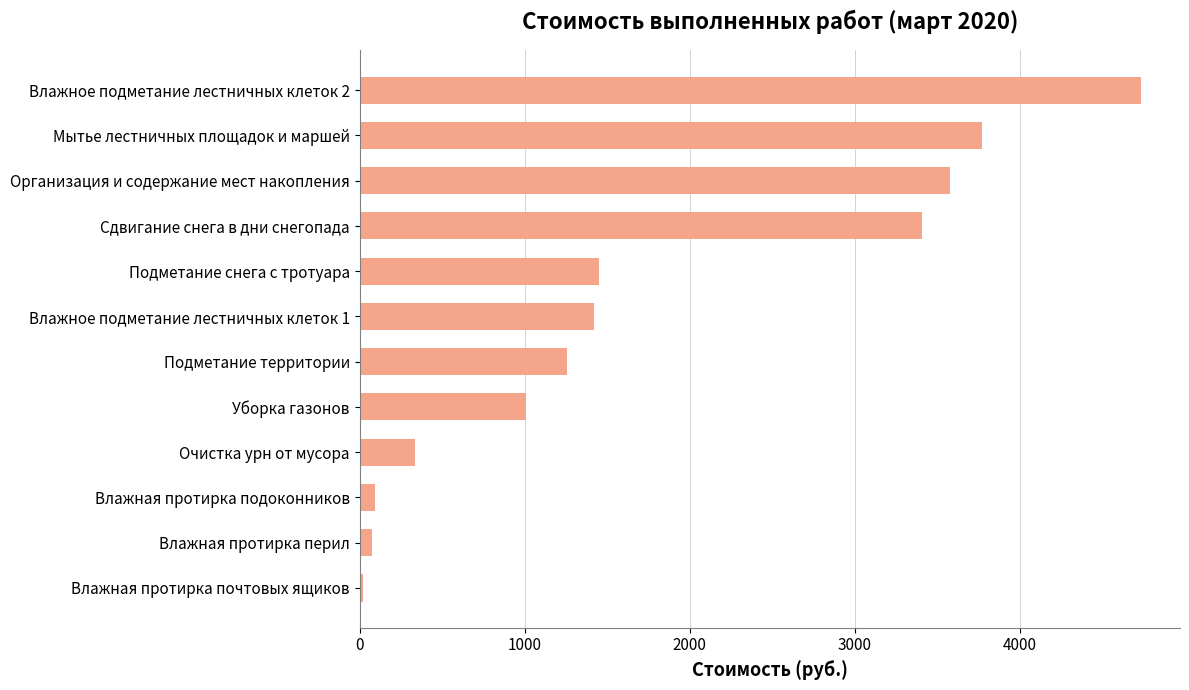

True or false: the data shows 1010.6 at Уборка газонов.

True